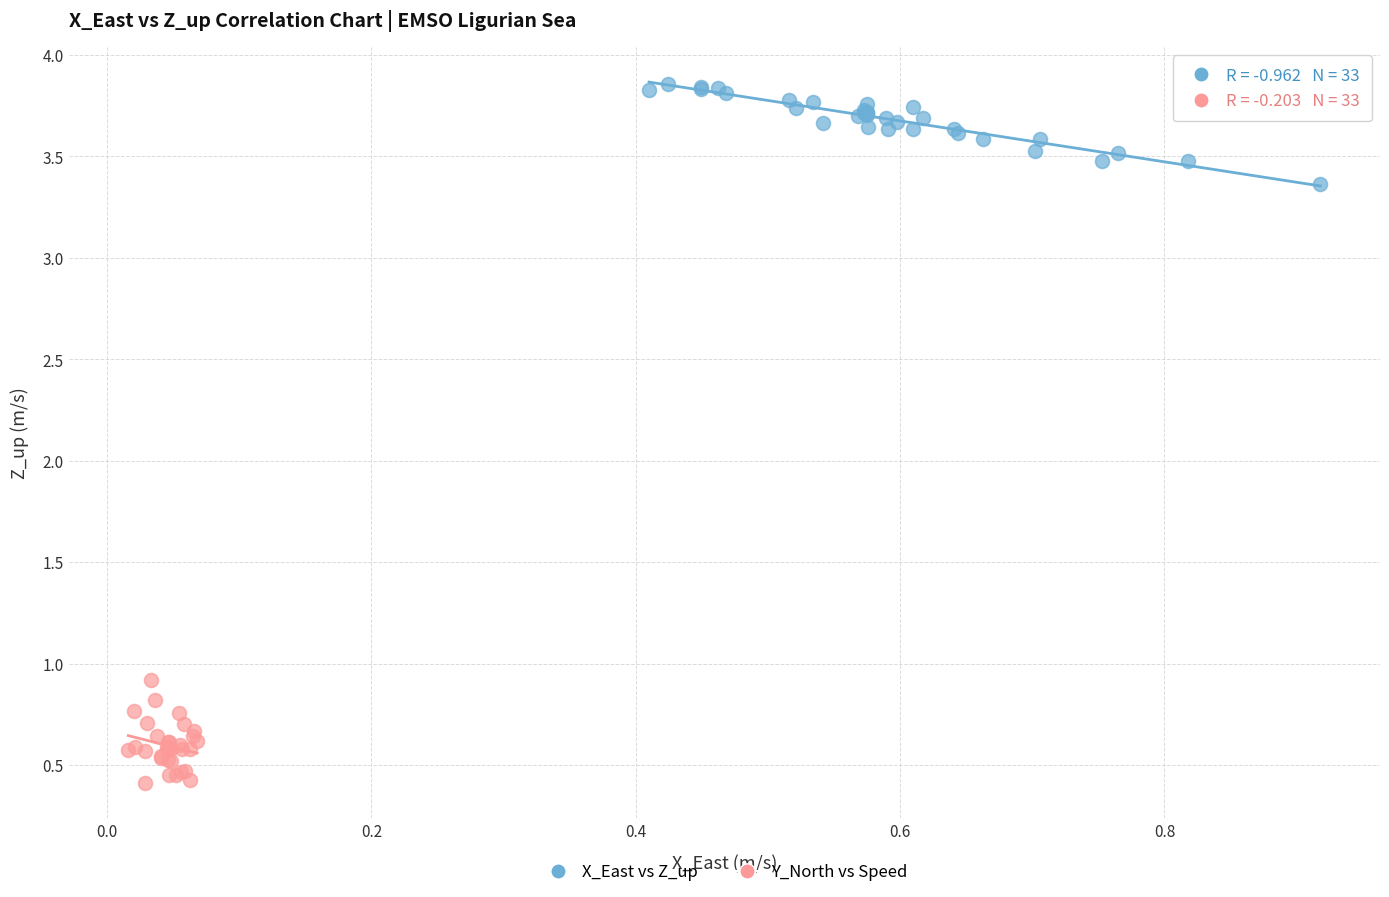

Which series reaches the minimum Y coordinate?

Y_North vs Speed